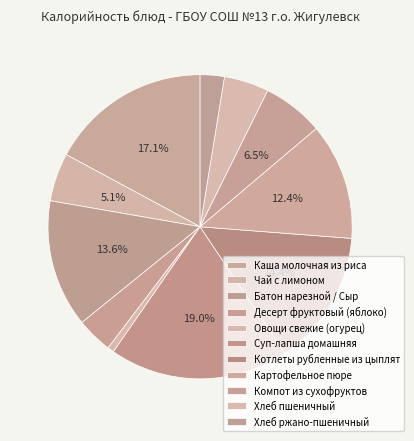

How many segments does this pie chart have?

11